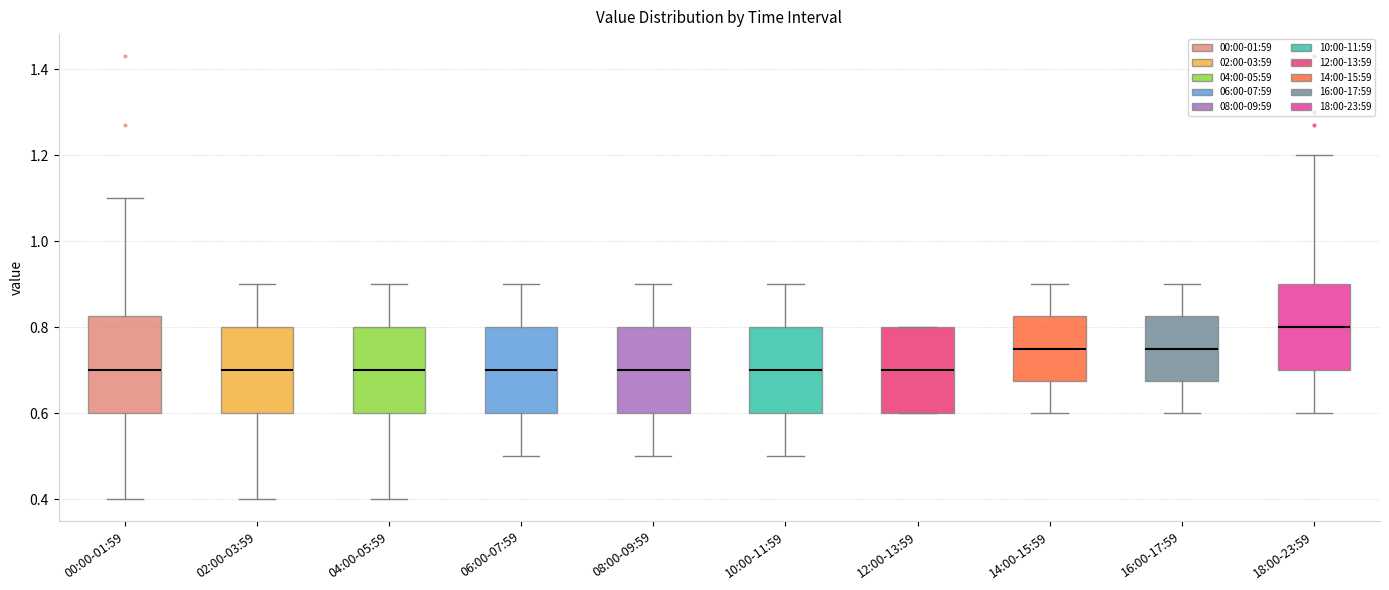

Reading left to right, read every box against the y-axis: the position of its median line, the range the box covers, and the ends of its whiskers. The values are not printed on the chart, so give them approximately, as read against the axis.

00:00-01:59: median 0.70, box 0.60 to 0.82, whiskers 0.40 to 1.10
02:00-03:59: median 0.70, box 0.60 to 0.80, whiskers 0.40 to 0.90
04:00-05:59: median 0.70, box 0.60 to 0.80, whiskers 0.40 to 0.90
06:00-07:59: median 0.70, box 0.60 to 0.80, whiskers 0.50 to 0.90
08:00-09:59: median 0.70, box 0.60 to 0.80, whiskers 0.50 to 0.90
10:00-11:59: median 0.70, box 0.60 to 0.80, whiskers 0.50 to 0.90
12:00-13:59: median 0.70, box 0.60 to 0.80, whiskers 0.60 to 0.80
14:00-15:59: median 0.76, box 0.68 to 0.82, whiskers 0.60 to 0.90
16:00-17:59: median 0.76, box 0.68 to 0.82, whiskers 0.60 to 0.90
18:00-23:59: median 0.80, box 0.70 to 0.90, whiskers 0.60 to 1.20